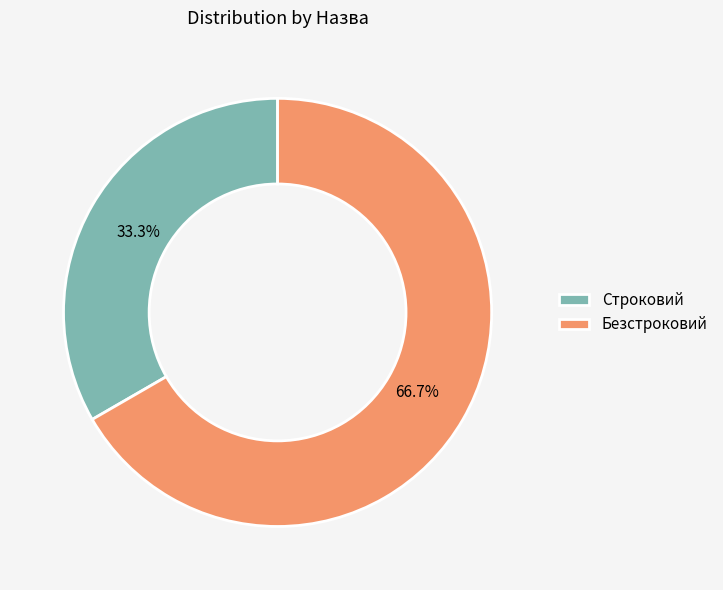

Count the number of slices in the pie.

2